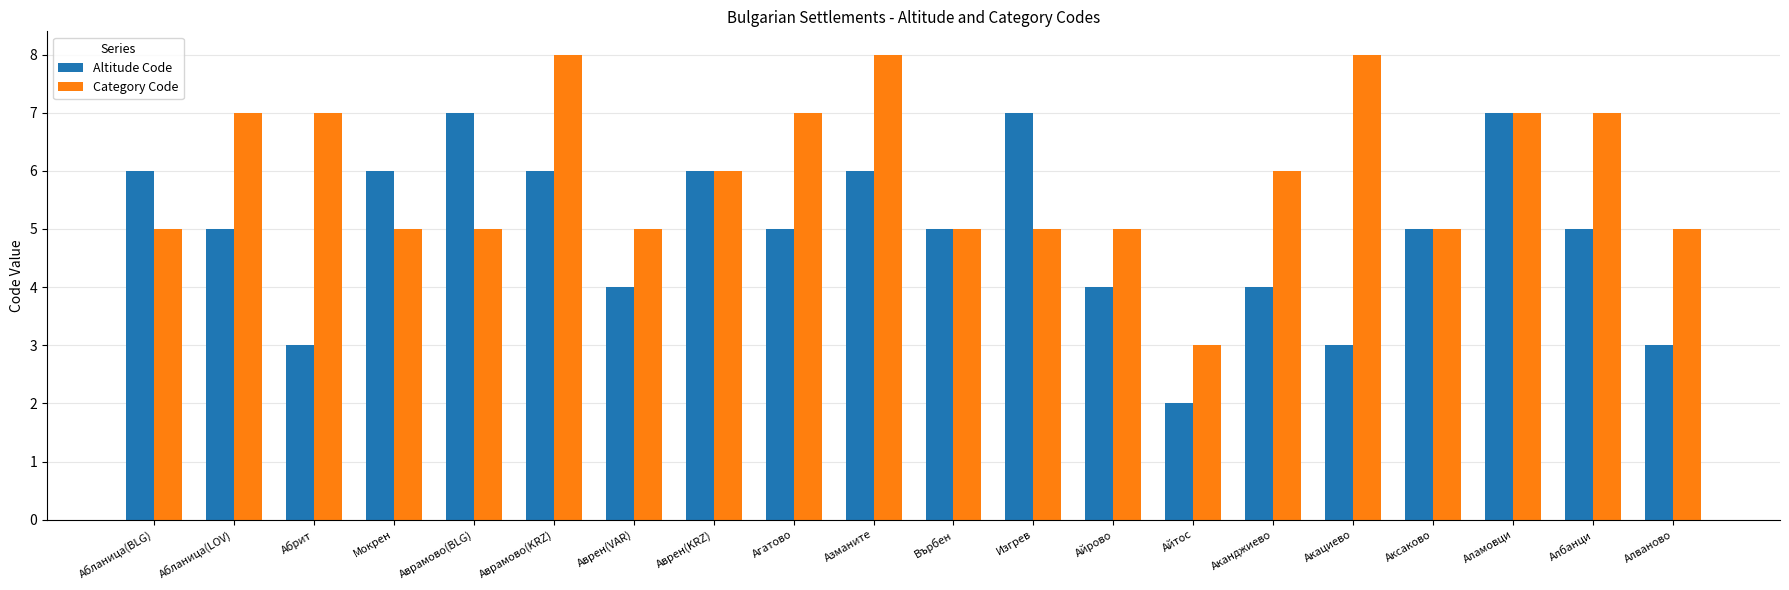

Which series changed the most between Аврамово(BLG) and Айрово?

Altitude Code